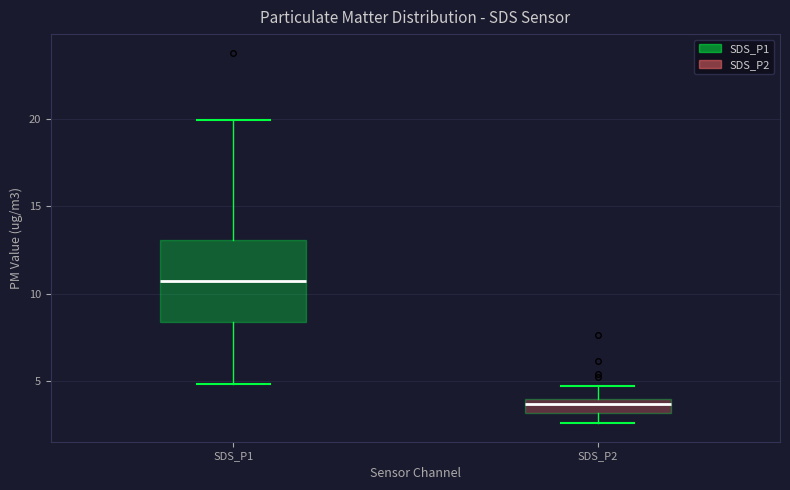

Which box is the tallest, from its lower edge to its upper edge?

SDS_P1